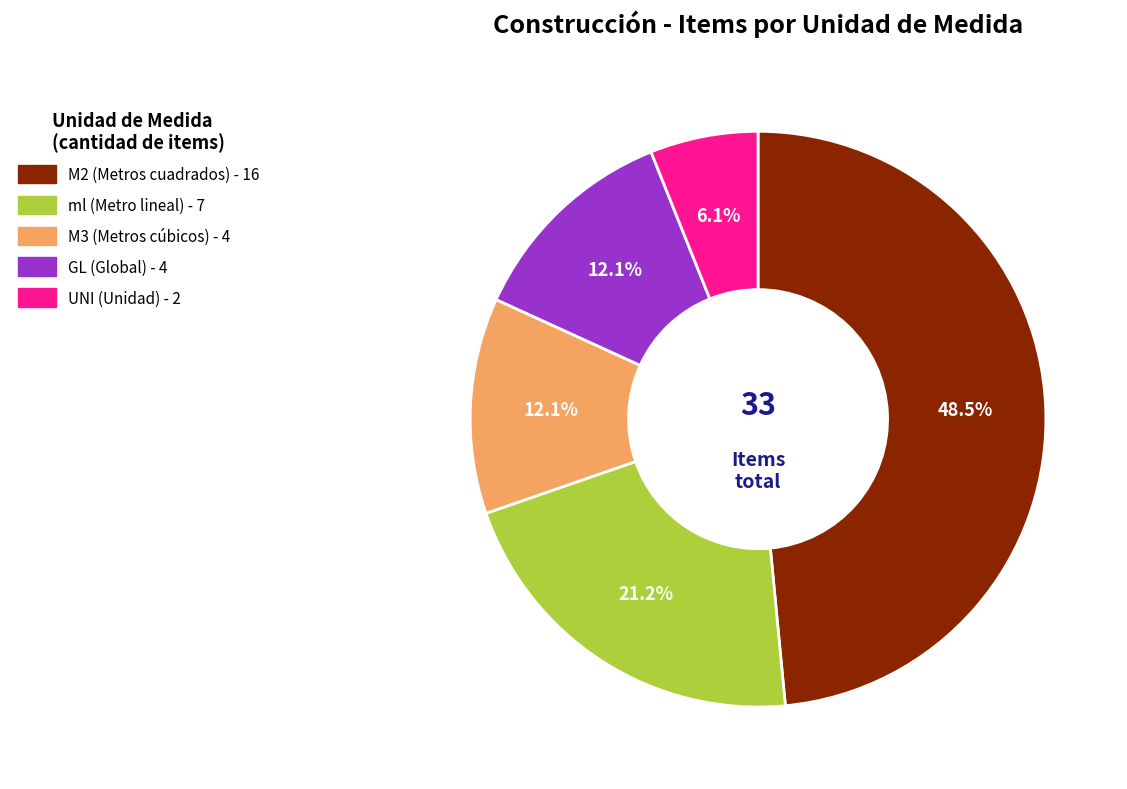

Is there a majority slice in this chart?

No